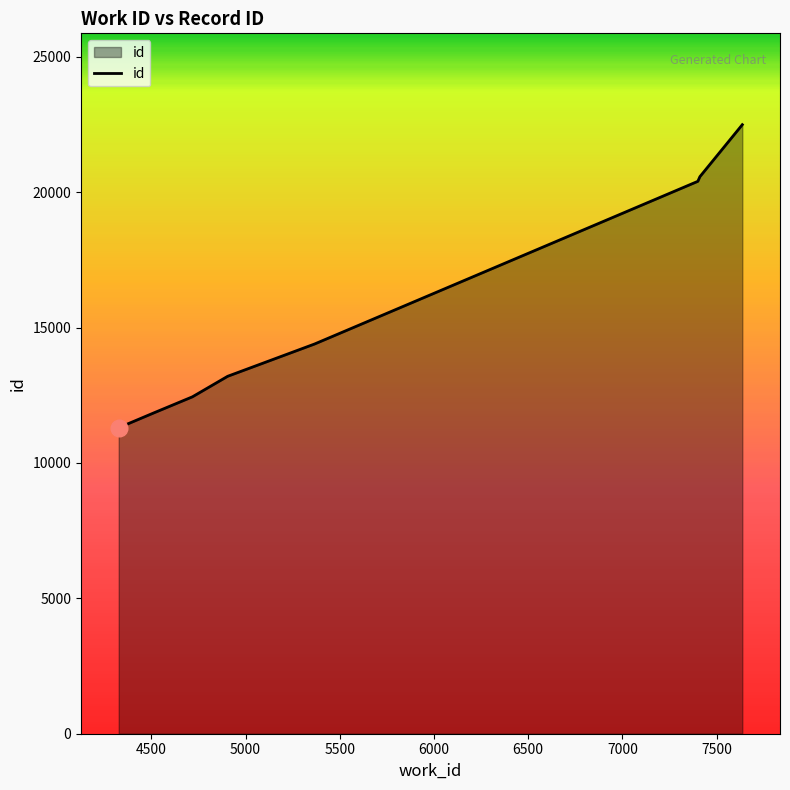

What is the minimum value shown in the chart?

11302